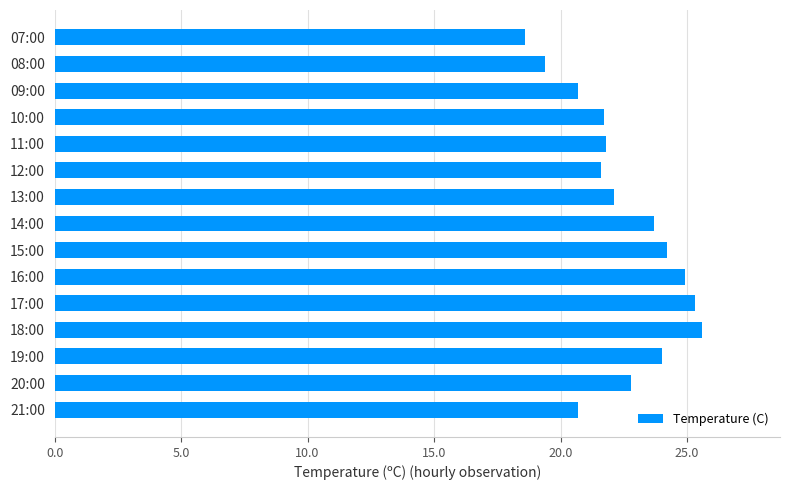

What value does the data have at 10:00?

21.7